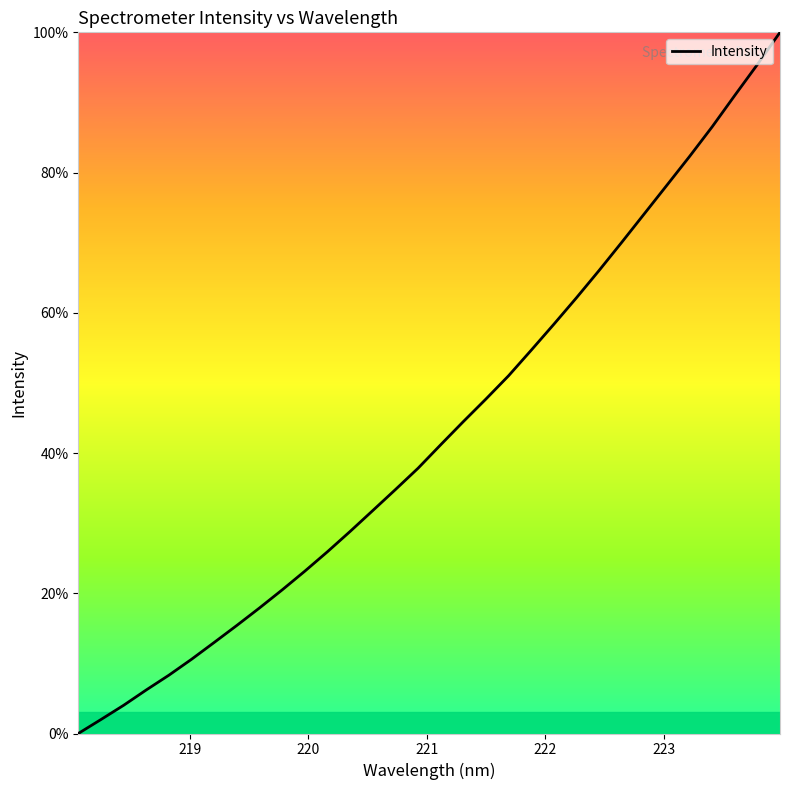

Is this an area chart (filled region under the line)?

Yes